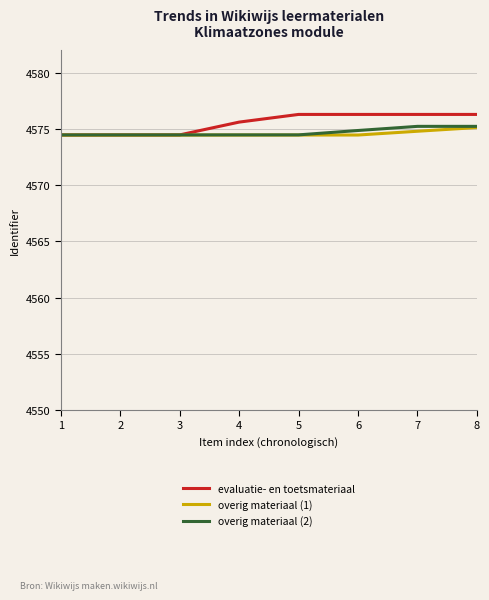

What are all the series names shown in the legend?

evaluatie- en toetsmateriaal, overig materiaal (1), overig materiaal (2)